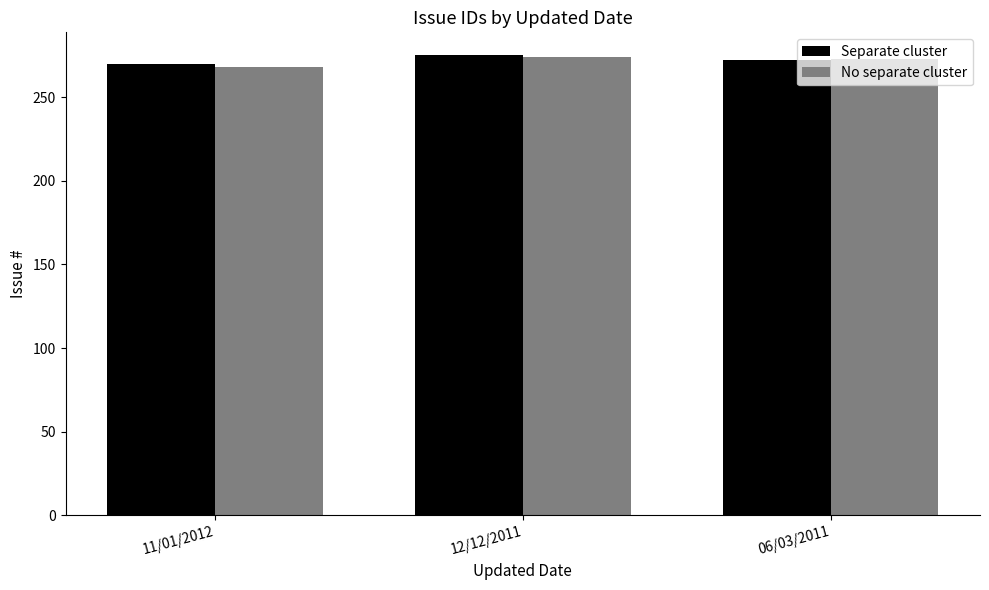

True or false: No separate cluster has a value of 130 at 11/01/2012.

False